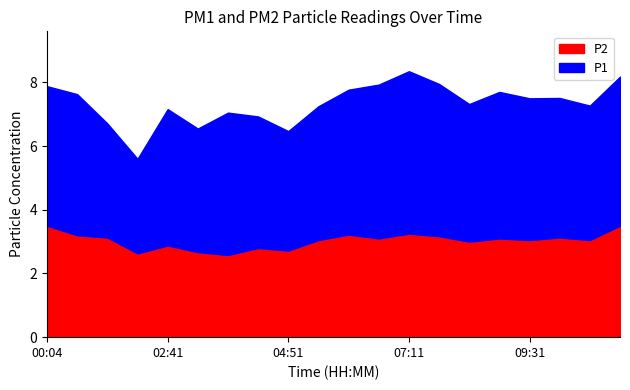

True or false: P1 has more than 0 points higher than both neighbors.

True